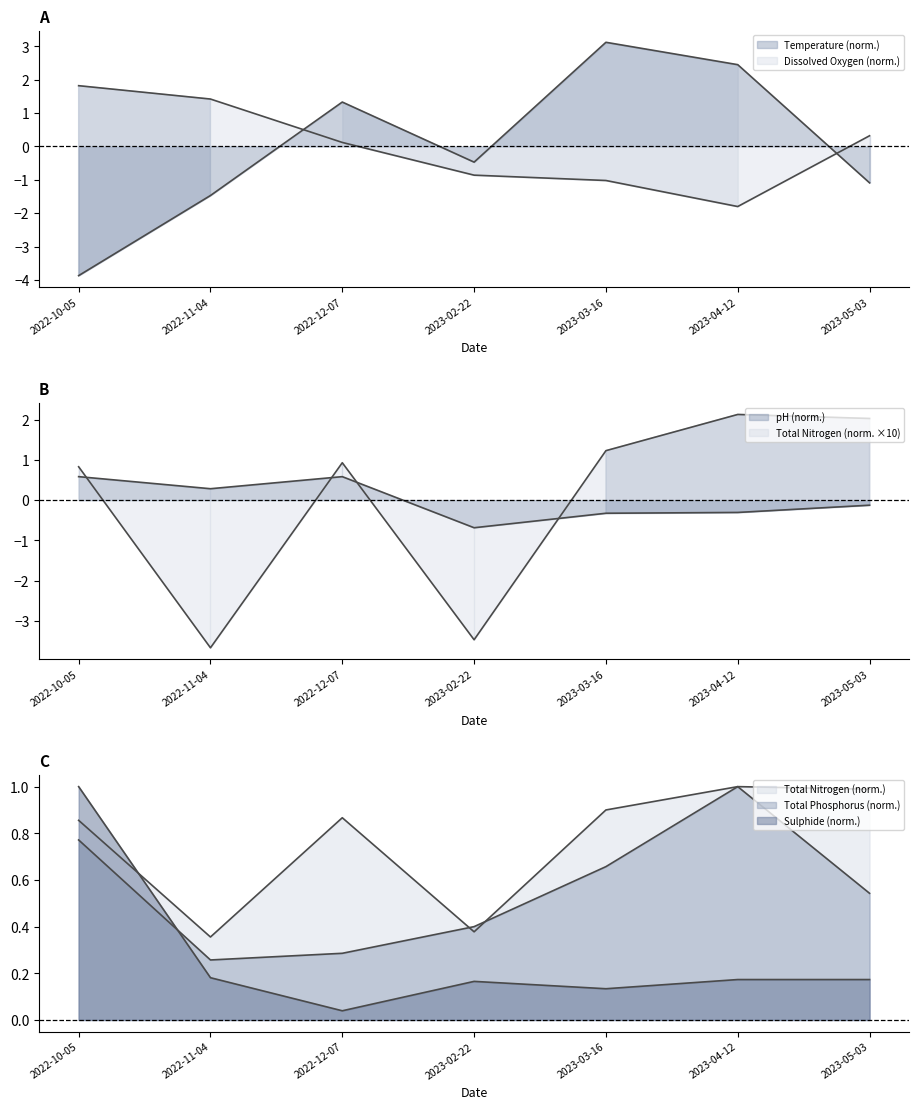

What are all the series names shown in the legend?

Temperature, Dissolved Oxygen, pH, Total Nitrogen, Total Phosphorus, Sulphide